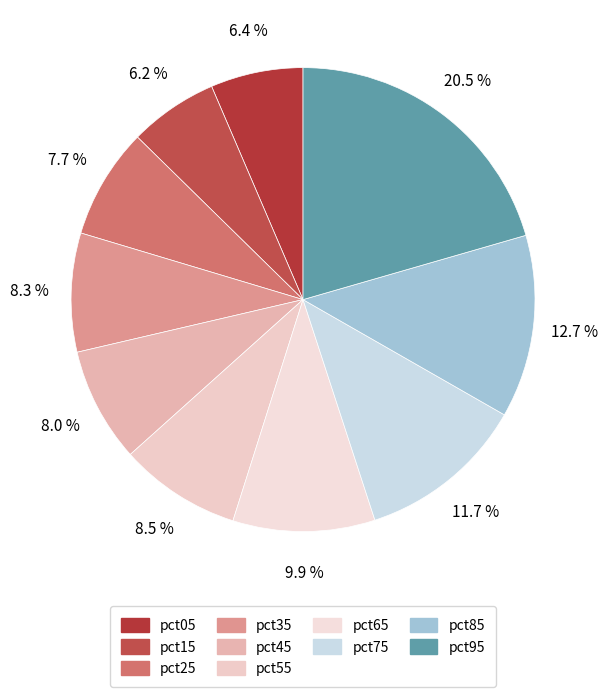

Which slice is the smallest?

pct15